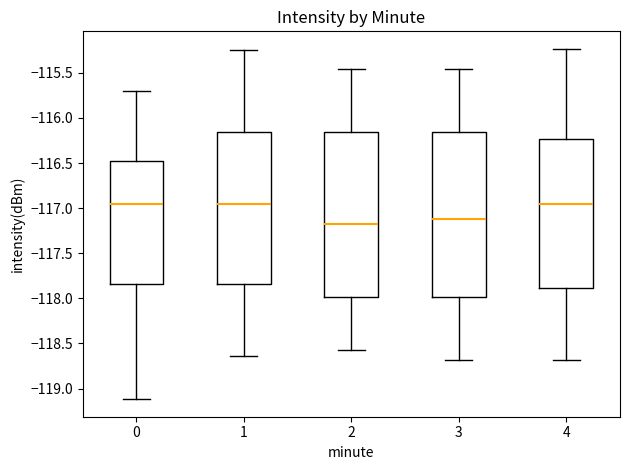

Reading left to right, read every box against the y-axis: the position of its median line, the range the box covers, and the ends of its whiskers. The values are not printed on the chart, so give them approximately, as read against the axis.

0: median -116.95, box -117.85 to -116.50, whiskers -119.10 to -115.70
1: median -116.95, box -117.85 to -116.15, whiskers -118.65 to -115.25
2: median -117.20, box -118.00 to -116.15, whiskers -118.55 to -115.45
3: median -117.10, box -118.00 to -116.15, whiskers -118.70 to -115.45
4: median -116.95, box -117.90 to -116.25, whiskers -118.70 to -115.25